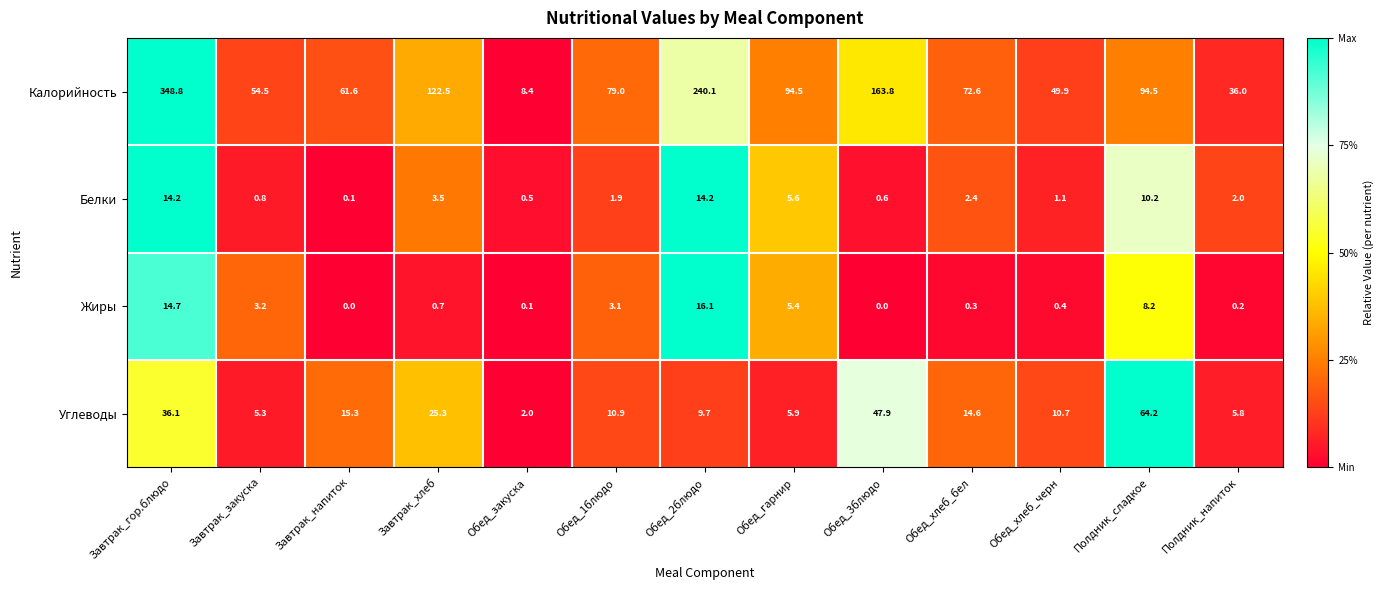

What is the spread (max minus min) of values at Обед_3блюдо?

163.8